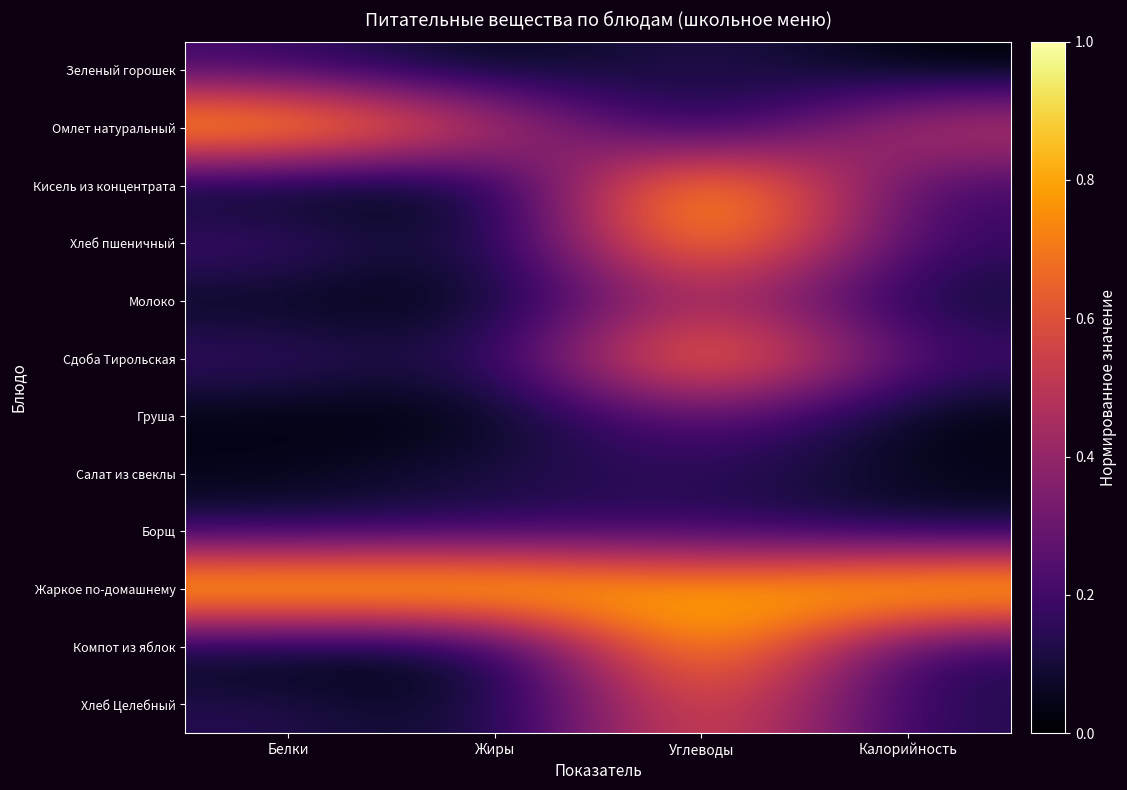

Reading left to right, list all the values displayed in this chart.

Зеленый горошек: Белки=0.2	Жиры=0.0	Углеводы=0.2	Калорийность=0.0
Омлет натуральный: Белки=0.9	Жиры=0.6	Углеводы=0.0	Калорийность=0.6
Кисель из концентрата: Белки=0.0	Жиры=0.0	Углеводы=1.0	Калорийность=0.2
Хлеб пшеничный: Белки=0.2	Жиры=0.0	Углеводы=0.9	Калорийность=0.2
Молоко: Белки=0.0	Жиры=0.0	Углеводы=0.5	Калорийность=0.1
Сдоба Тирольская: Белки=0.2	Жиры=0.1	Углеводы=0.9	Калорийность=0.2
Груша: Белки=0.0	Жиры=0.0	Углеводы=0.3	Калорийность=0.0
Салат из свеклы: Белки=0.0	Жиры=0.1	Углеводы=0.2	Калорийность=0.0
Борщ: Белки=0.1	Жиры=0.1	Углеводы=0.2	Калорийность=0.1
Жаркое по-домашнему: Белки=1.0	Жиры=1.0	Углеводы=0.8	Калорийность=1.0
Компот из яблок: Белки=0.0	Жиры=0.0	Углеводы=1.0	Калорийность=0.1
Хлеб Целебный: Белки=0.1	Жиры=0.0	Углеводы=0.7	Калорийность=0.1